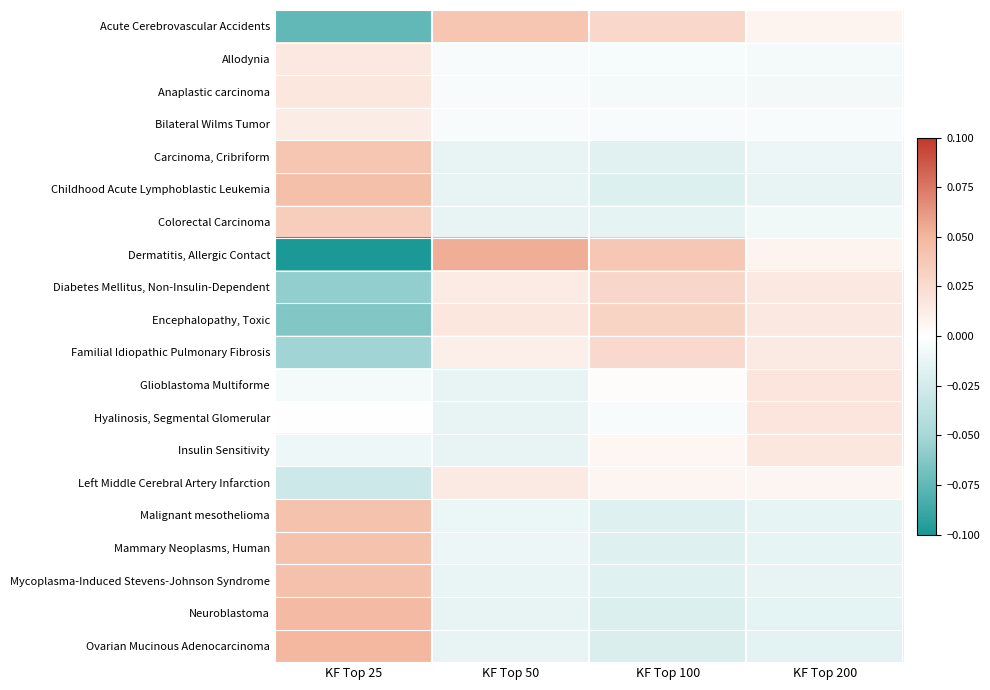

At which category does the chart reach its minimum across all series?

KF Top 25